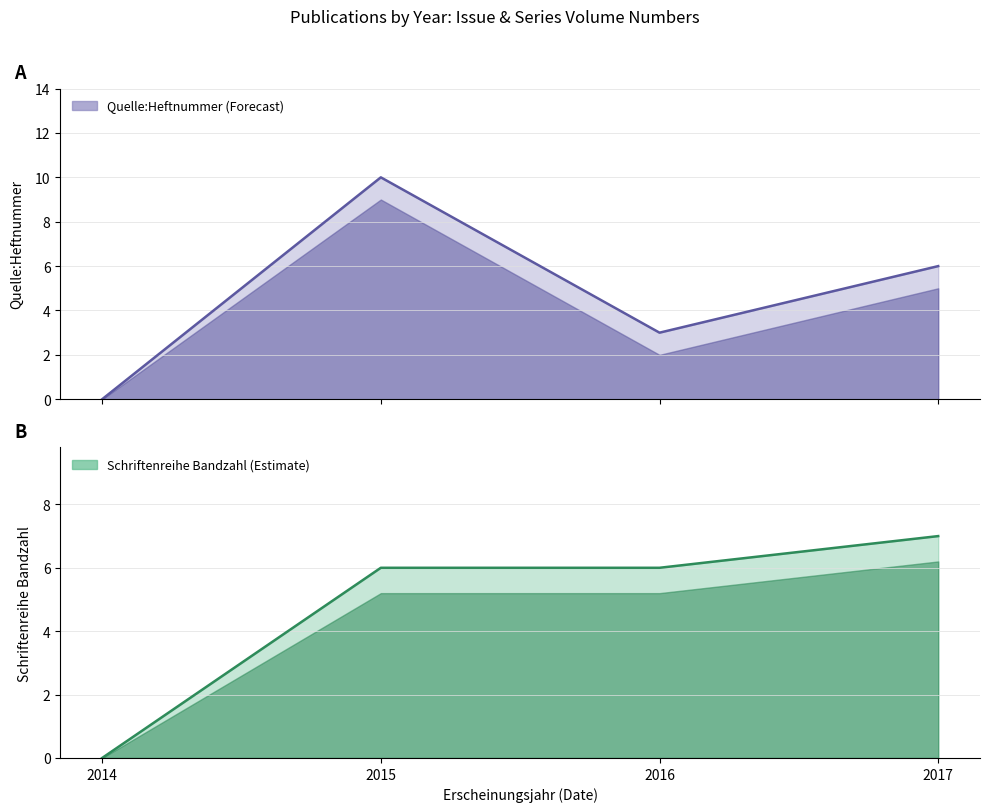

At which category is the sum across all series the highest?

2015